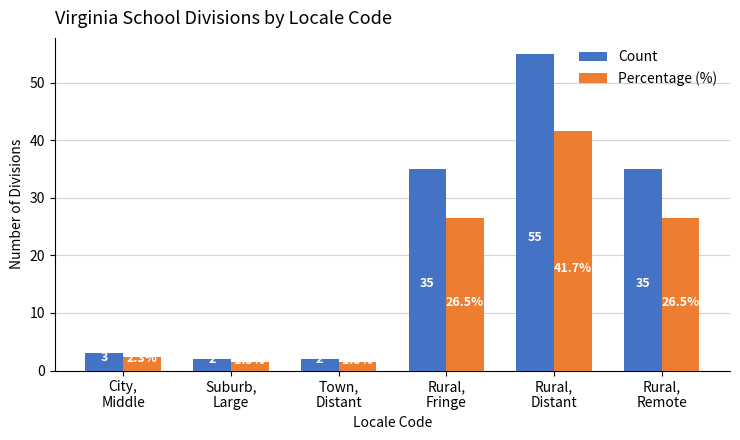

Reading left to right, extract all data points from this chart.

Count: 3.0	2.0	2.0	35.0	55.0	35.0
Percentage (%): 2.3	1.5	1.5	26.5	41.7	26.5